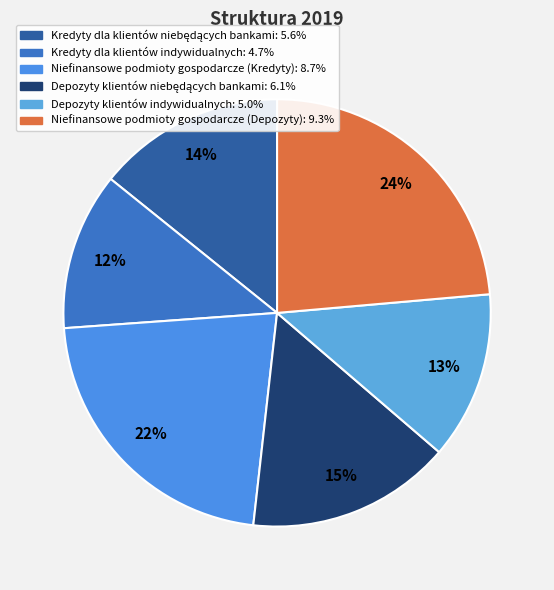

Does Niefinansowe podmioty gospodarcze (Depozyty) account for over 50% of the chart?

No